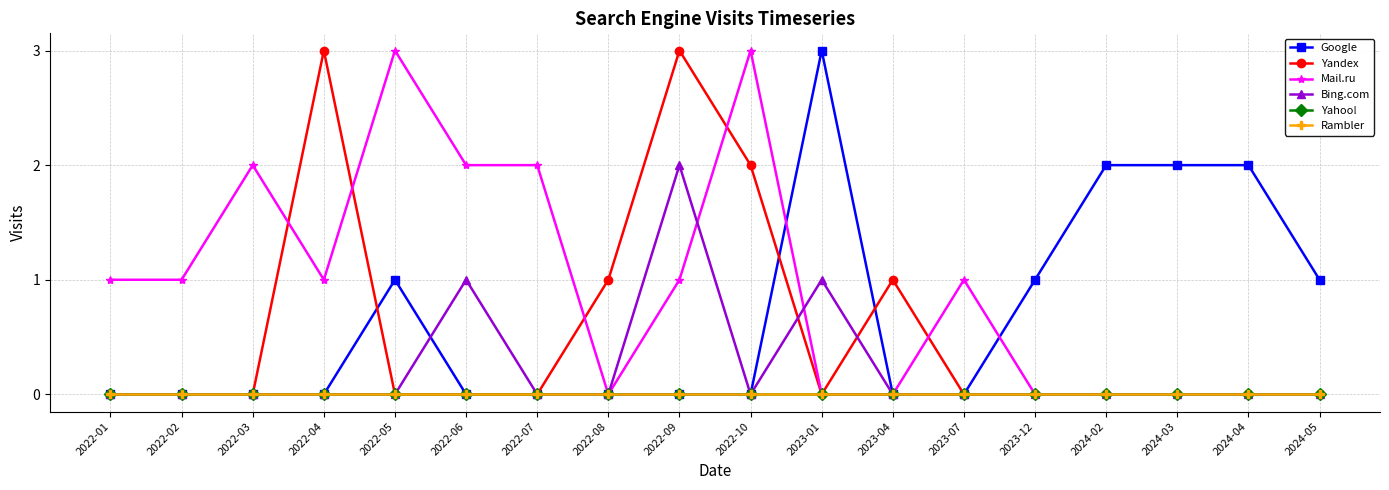

Where do Mail.ru and Google first cross each other?

2022-10 and 2023-01